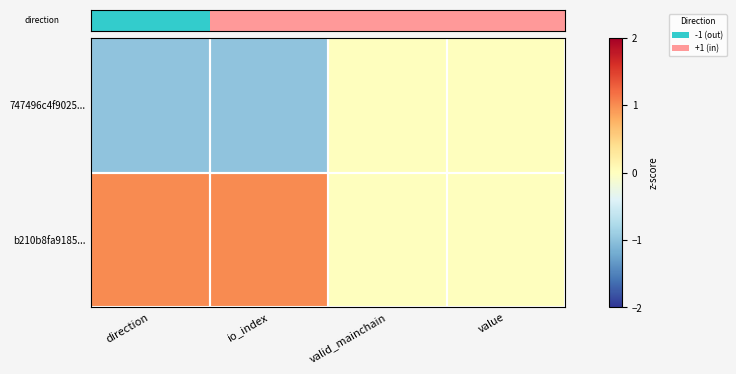

Reading right to left, transcribe all the data shown in this chart.

747496c4f9025...: value=0	valid_mainchain=0	io_index=-1	direction=-1
b210b8fa9185...: value=0	valid_mainchain=0	io_index=1	direction=1